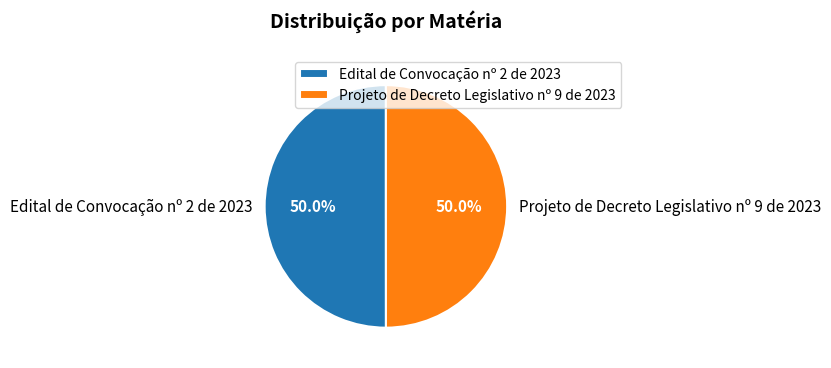

How many slices are in this pie chart?

2